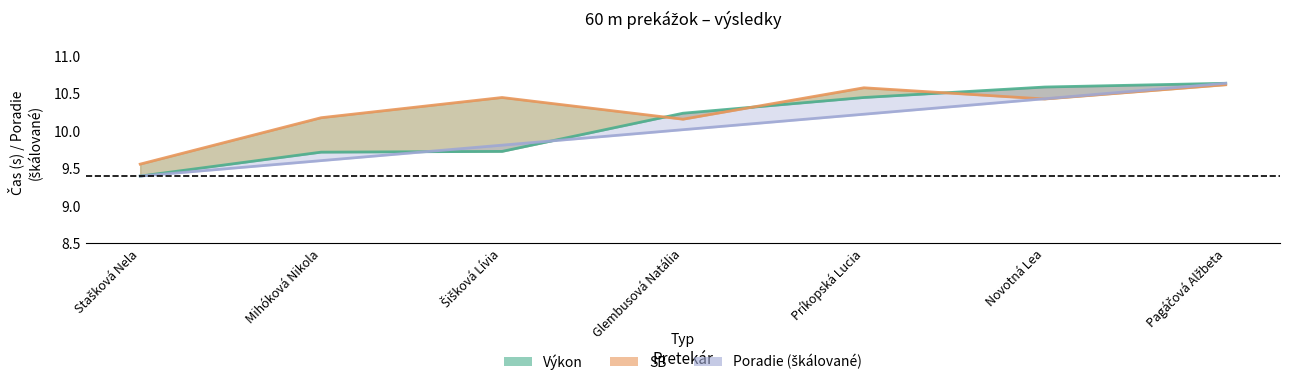

Which category has the lowest value in the SB series?

Stašková Nela